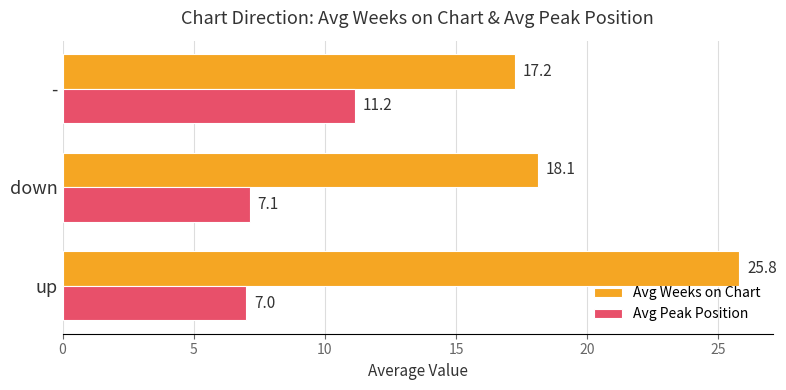

Rank the categories by Avg Peak Position value from lowest to highest.

up, down, -